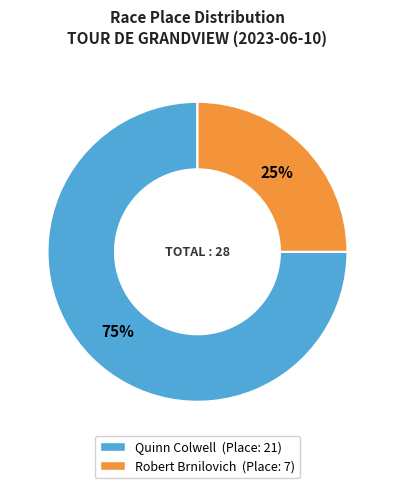

Is there a majority slice in this chart?

Yes